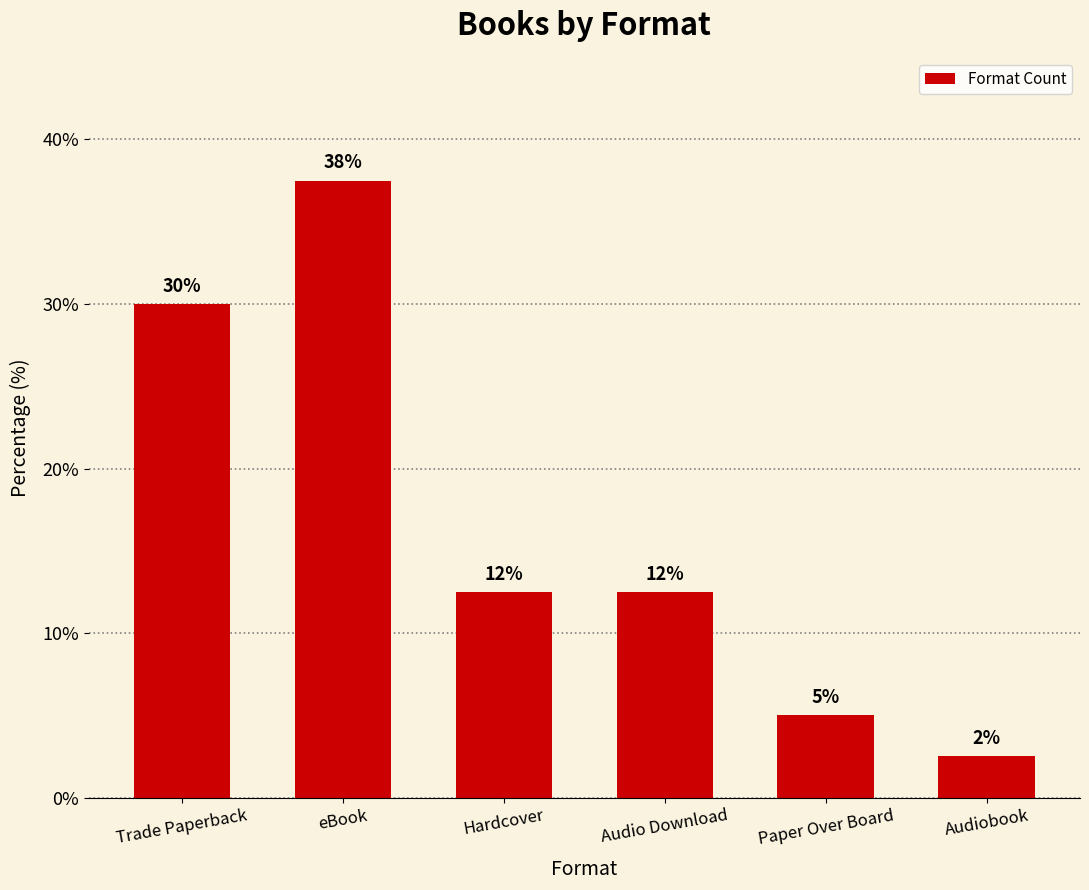

What is the average value?

16.7